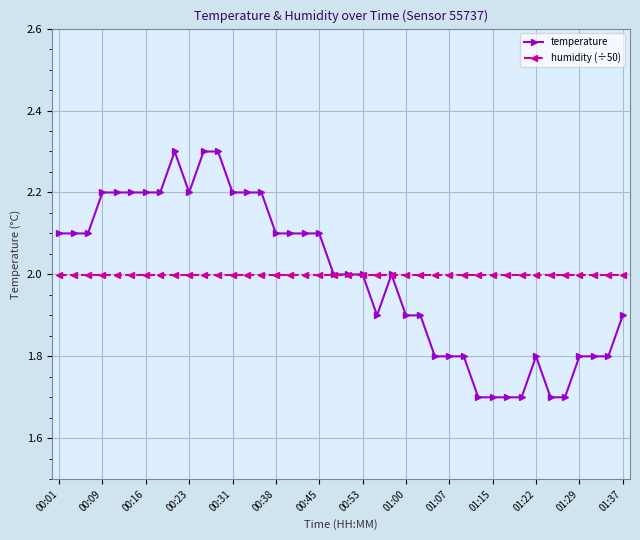

True or false: temperature has more than 1 interior local peaks.

True